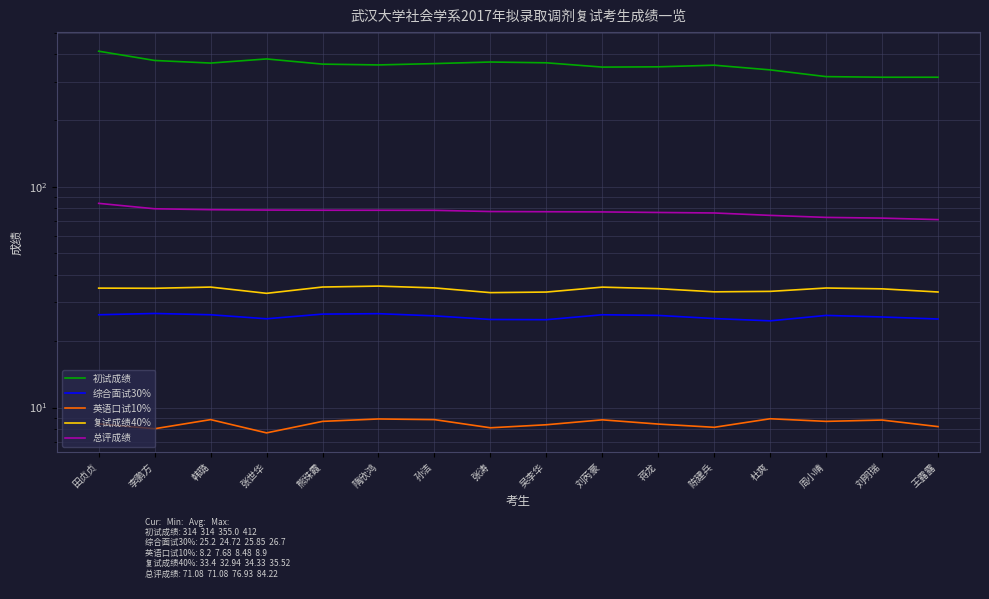

True or false: 初试成绩 and 英语口试10% cross at least once.

False